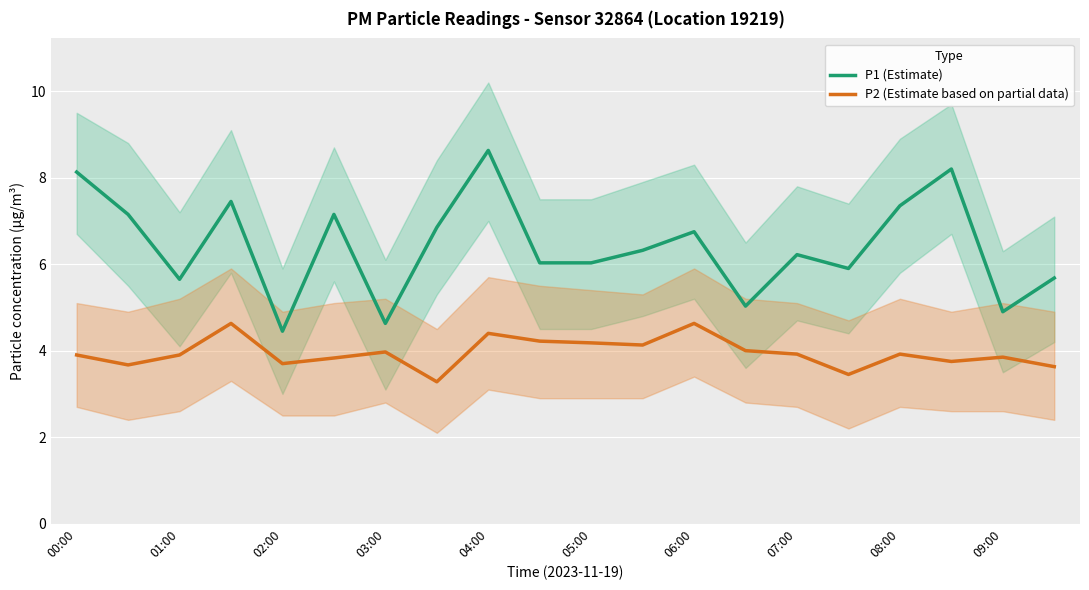

What are all the series names shown in the legend?

P1 (Estimate), P2 (Estimate based on partial data)